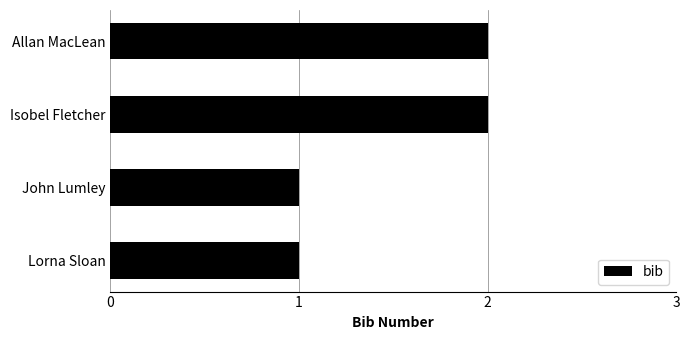

Are the bars grouped side by side (vs. stacked)?

No